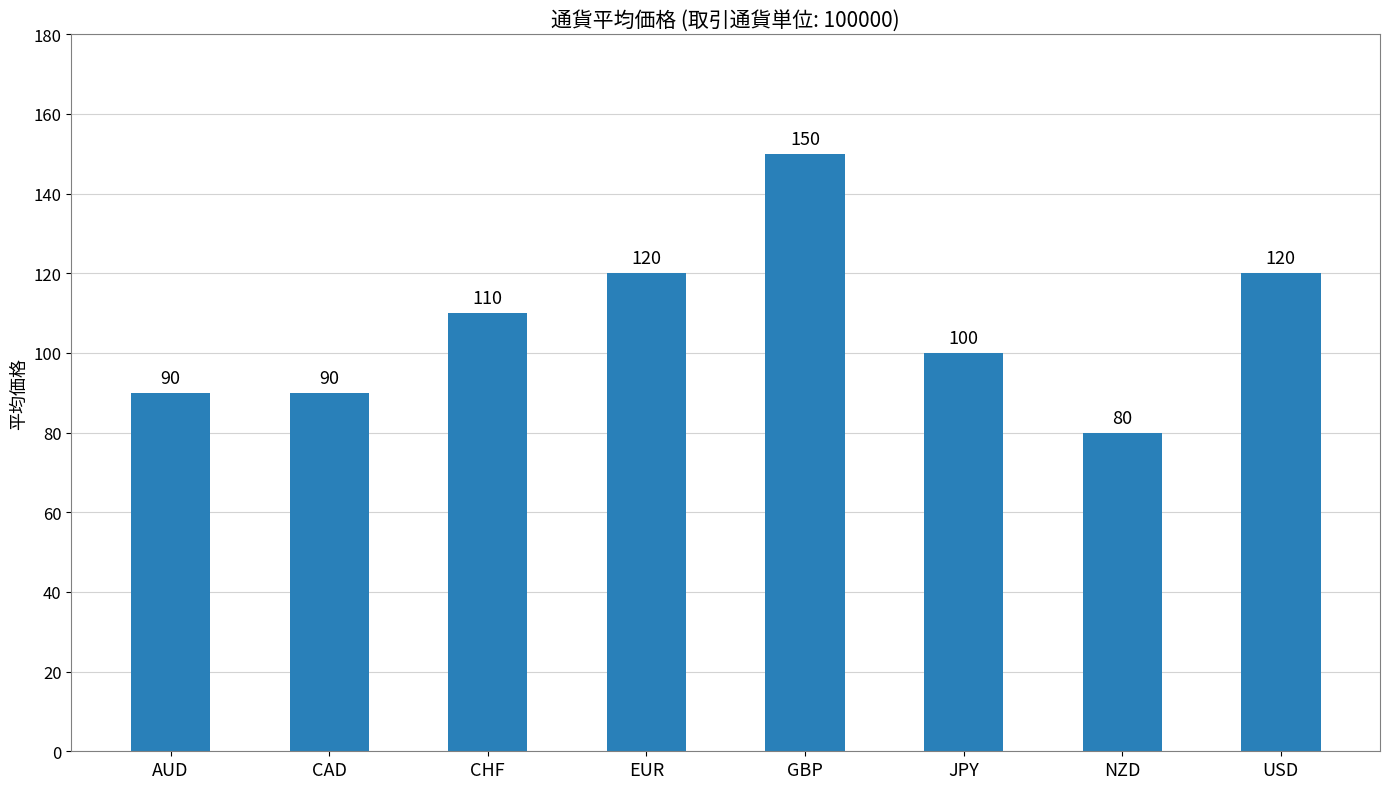

Read the value at JPY, to the nearest 5.

100